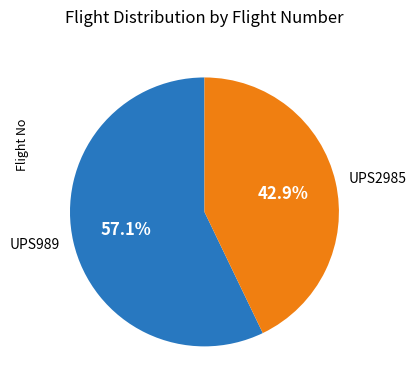

Is there any slice that represents more than half of the pie?

Yes